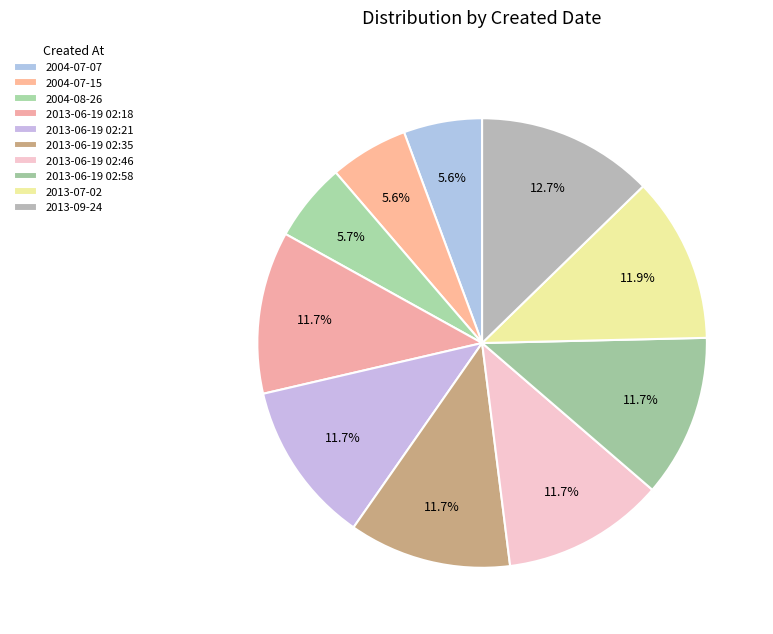

What percentage is the 2004-07-07 slice, to the nearest percent?

6%